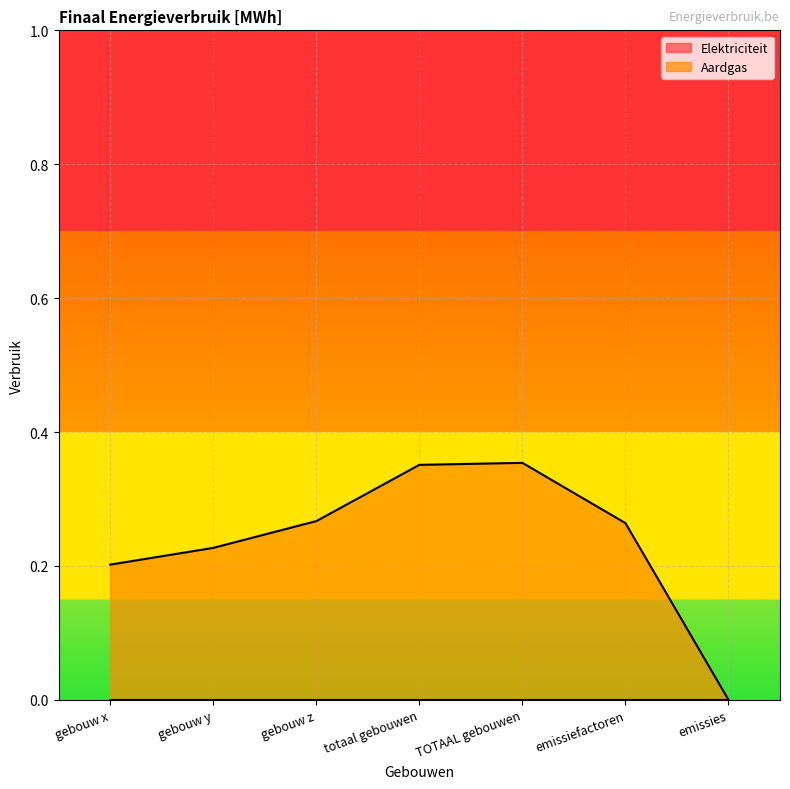

Rank the categories by value from lowest to highest.

emissies, gebouw x, gebouw y, emissiefactoren, gebouw z, totaal gebouwen, TOTAAL gebouwen